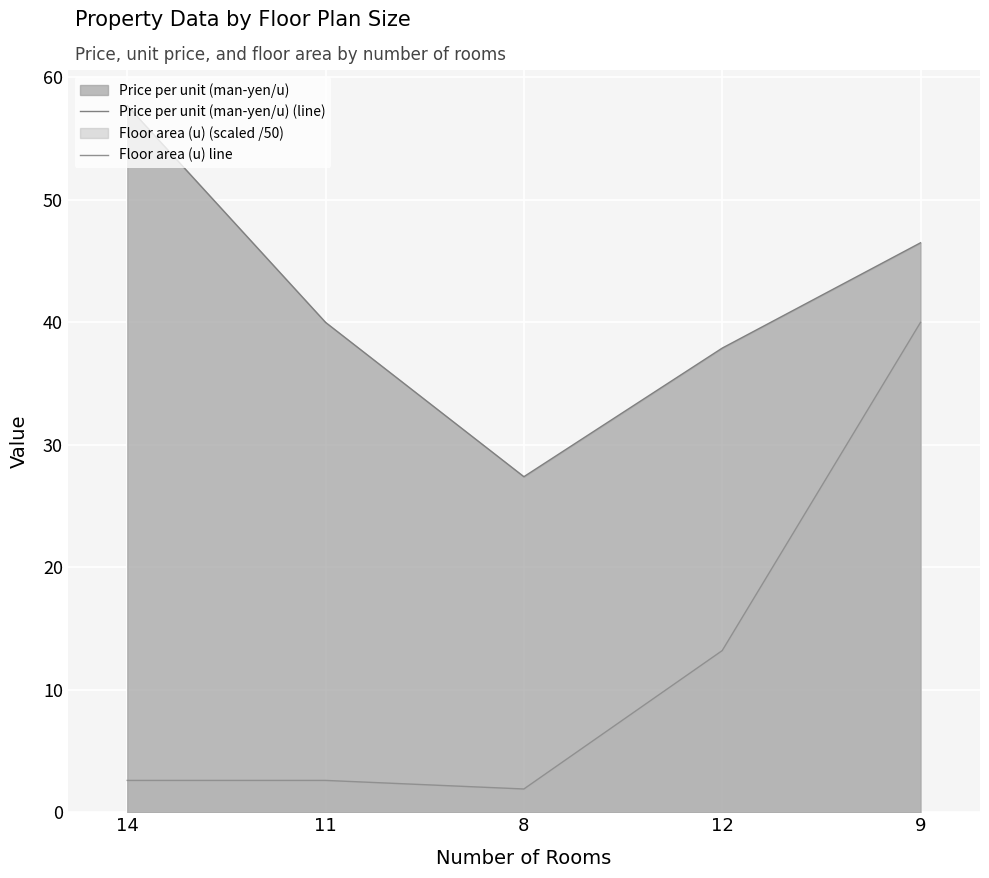

What is the difference between the highest and lowest values at 14?

55.1